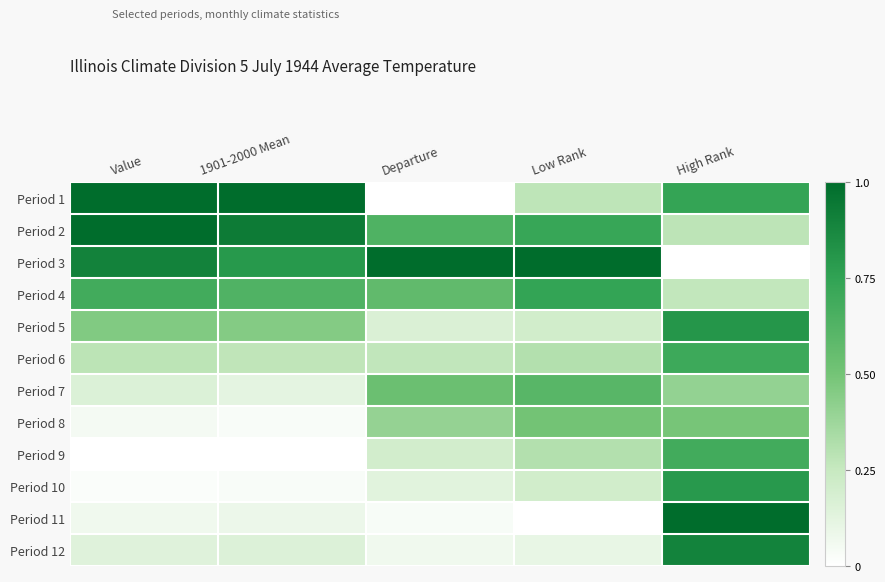

Rank the series at High Rank from lowest to highest value.

Period 3, Period 4, Period 2, Period 7, Period 8, Period 9, Period 6, Period 1, Period 10, Period 5, Period 12, Period 11